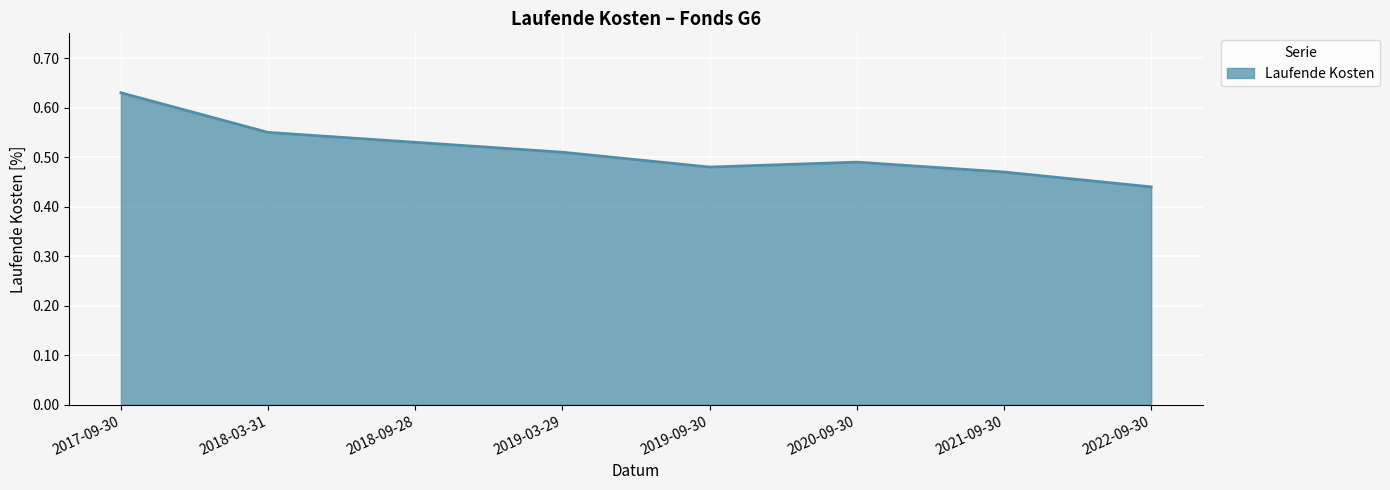

How many values are between 0 and 1?

8